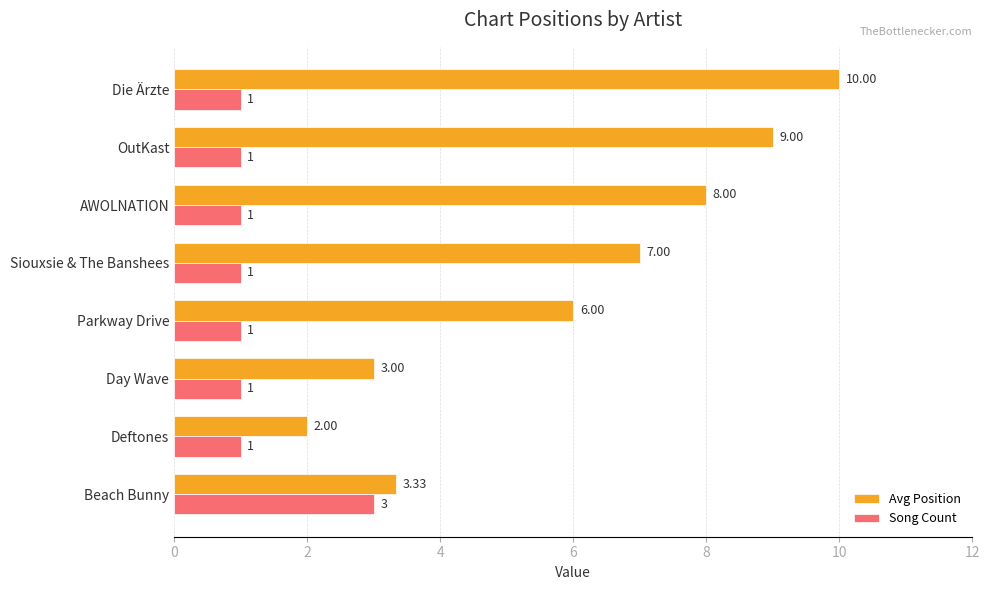

What is the maximum value for Song Count?

3.0